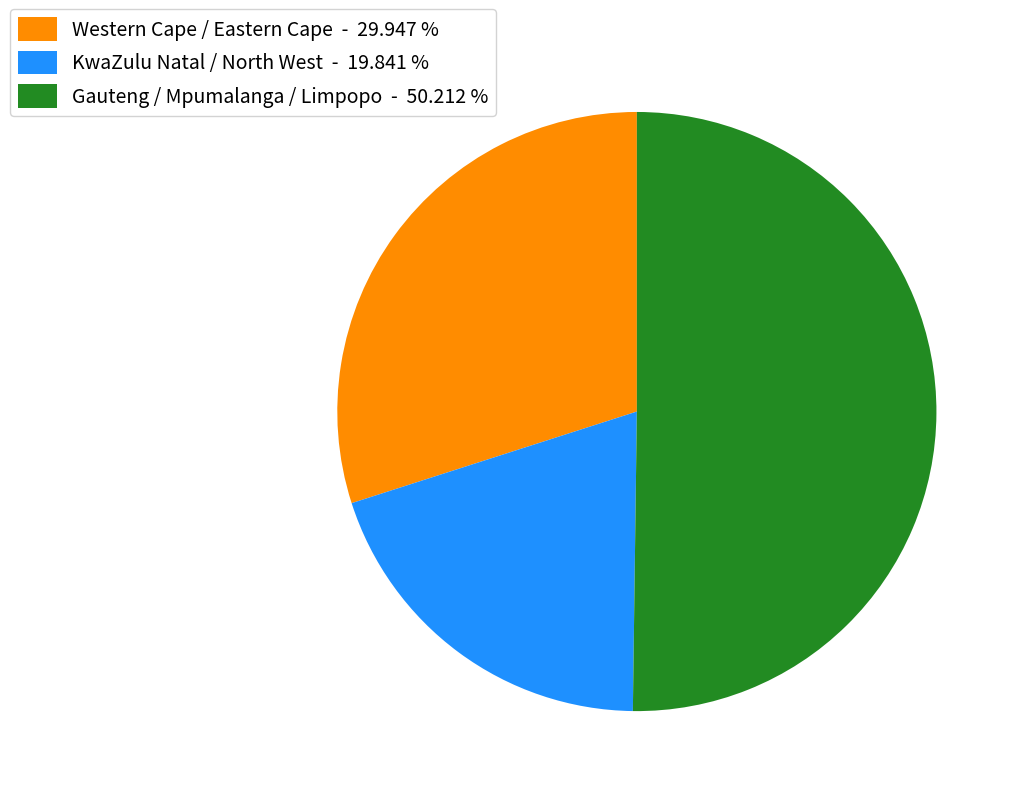

Which slice represents more than half of the pie?

Gauteng / Mpumalanga / Limpopo - 50.212 %